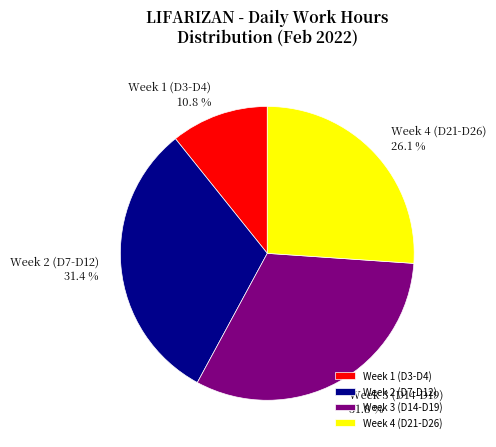

What percentage is NOT represented by Week 2 (D7-D12)?

68.6%